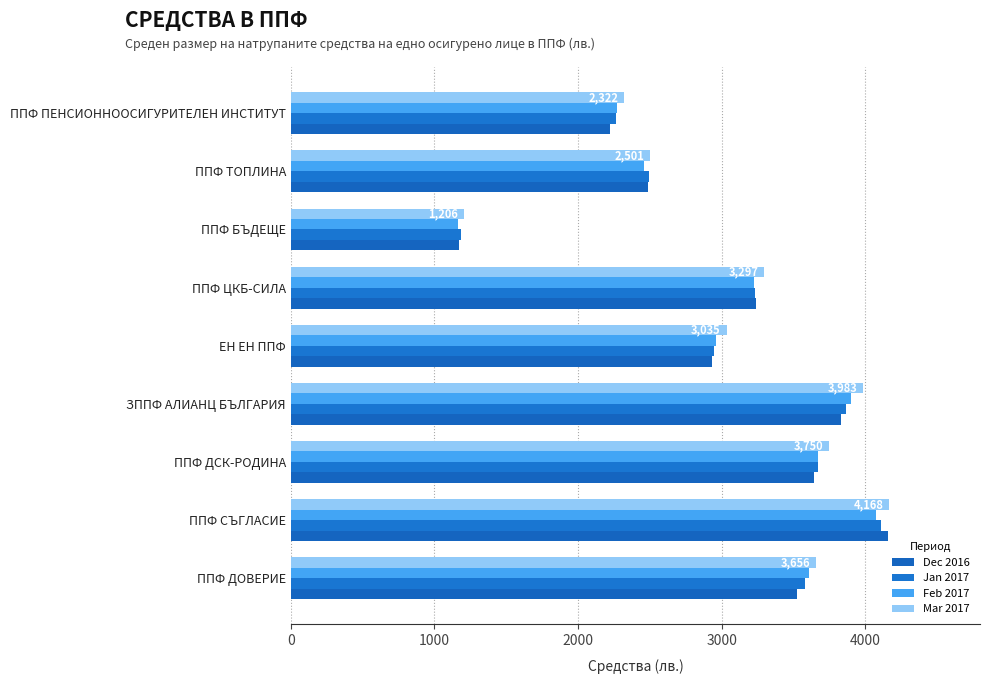

Reading right to left, extract all data points from this chart.

Dec 2016: 2221.7	2487.7	1174.2	3236.4	2935.5	3829.6	3645.7	4161.5	3527.3
Jan 2017: 2261.4	2496.1	1185.2	3234.2	2945.0	3867.4	3674.6	4113.7	3582.1
Feb 2017: 2272.5	2461.3	1165.5	3223.6	2961.1	3899.7	3674.6	4073.2	3610.1
Mar 2017: 2321.5	2501.2	1205.9	3297.2	3034.6	3983.3	3750.0	4168.2	3655.6